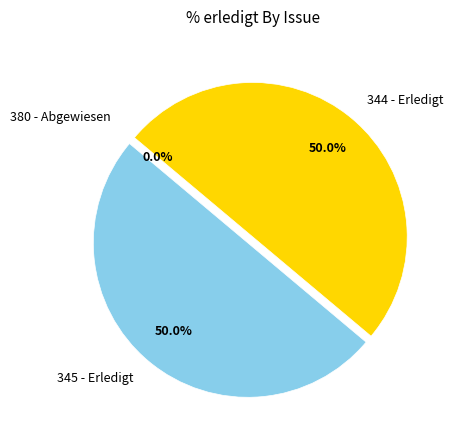

Count the number of slices in the pie.

3